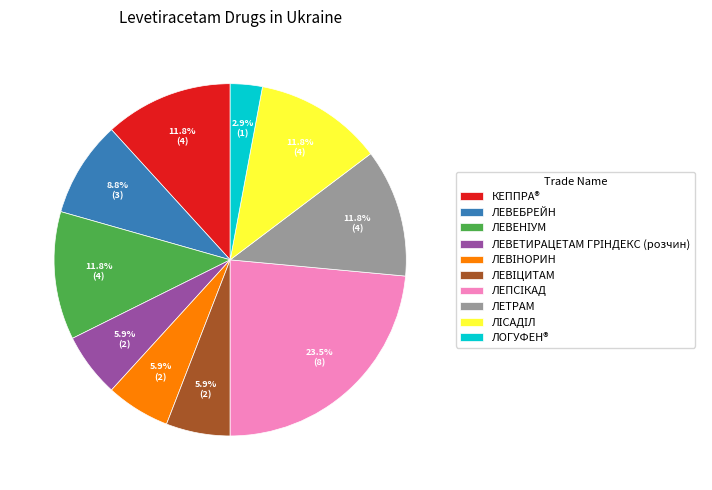

Is it true that ЛЕВЕБРЕЙН is 1% of the pie?

False